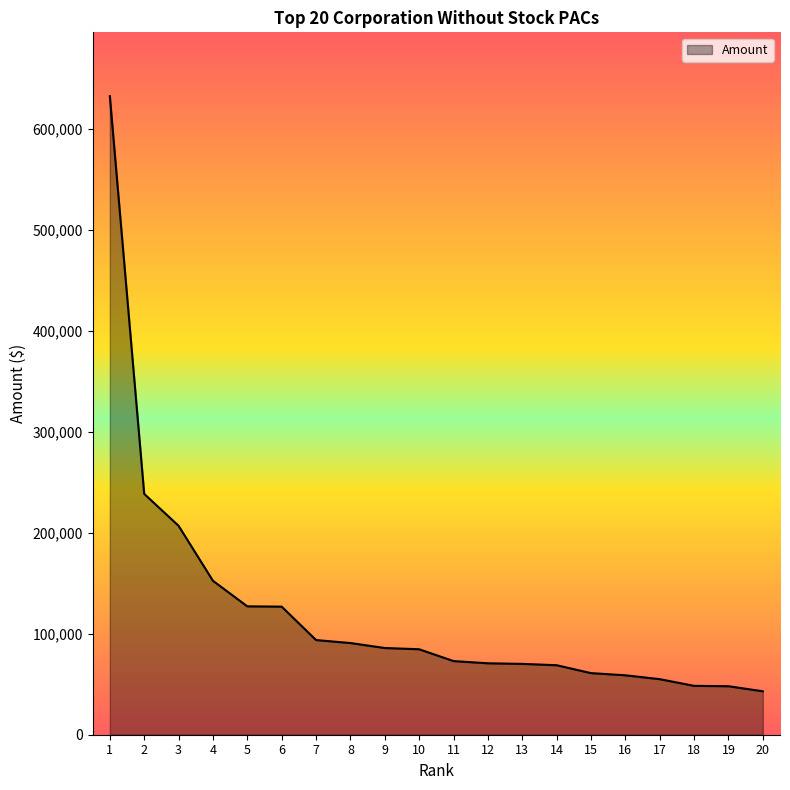

Count the number of categories in the chart.

20